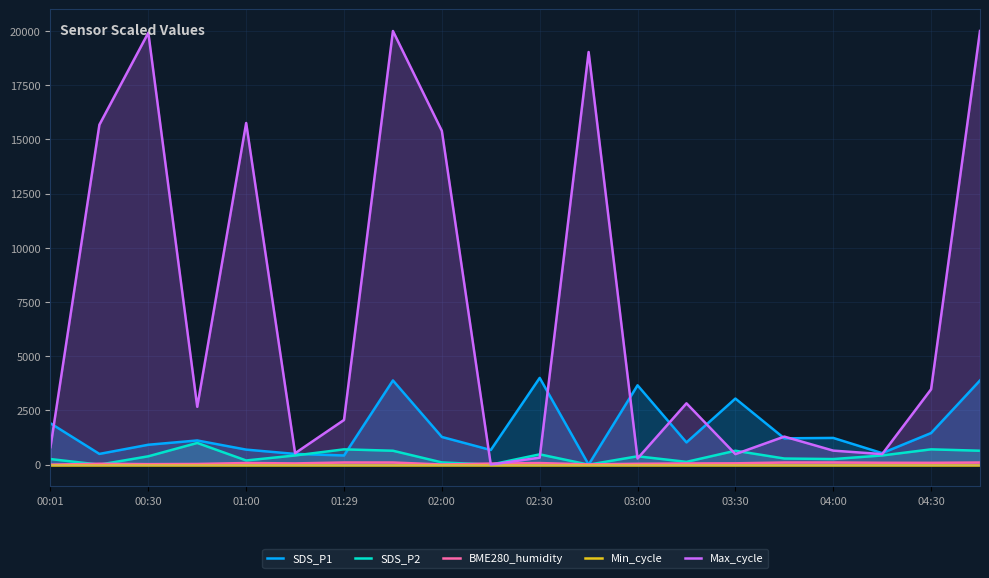

At which label does SDS_P2 first exceed 384?

00:30